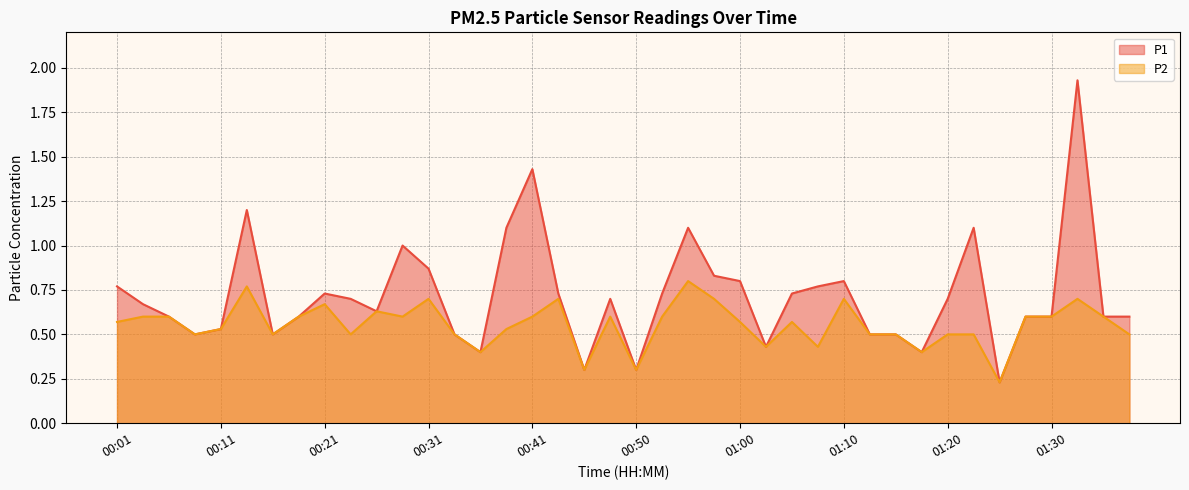

What are all the series names shown in the legend?

P1, P2